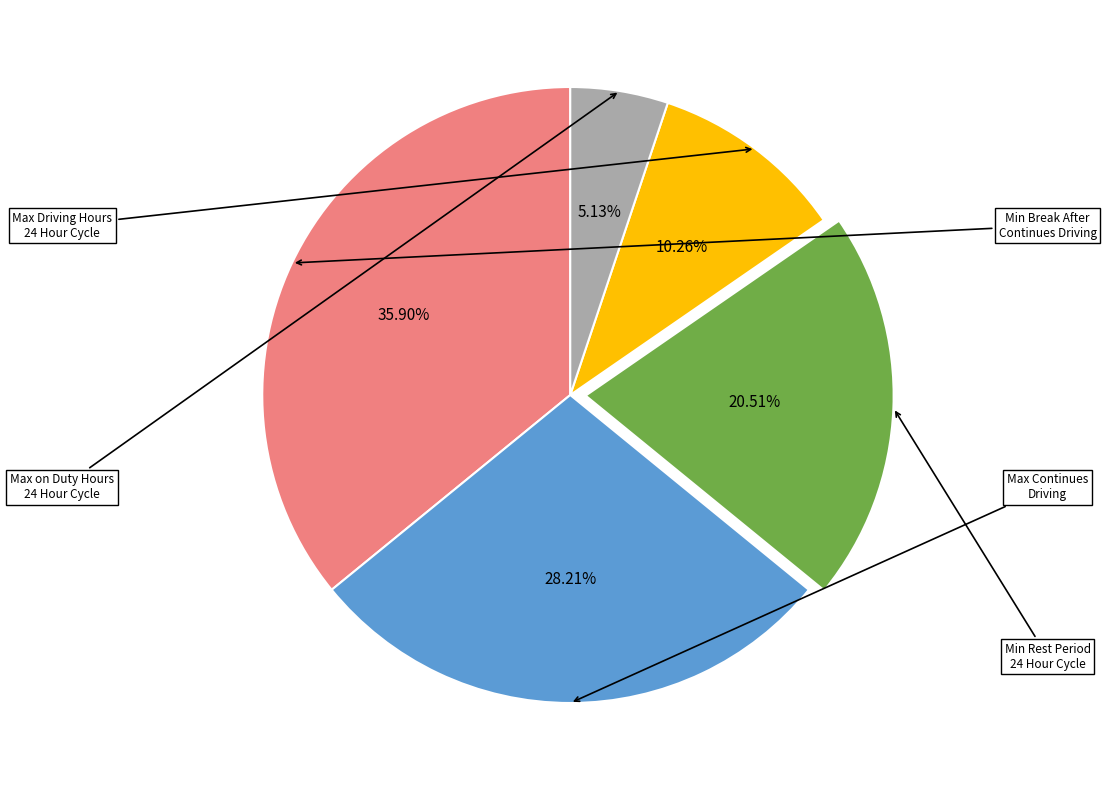

Is there a majority slice in this chart?

No